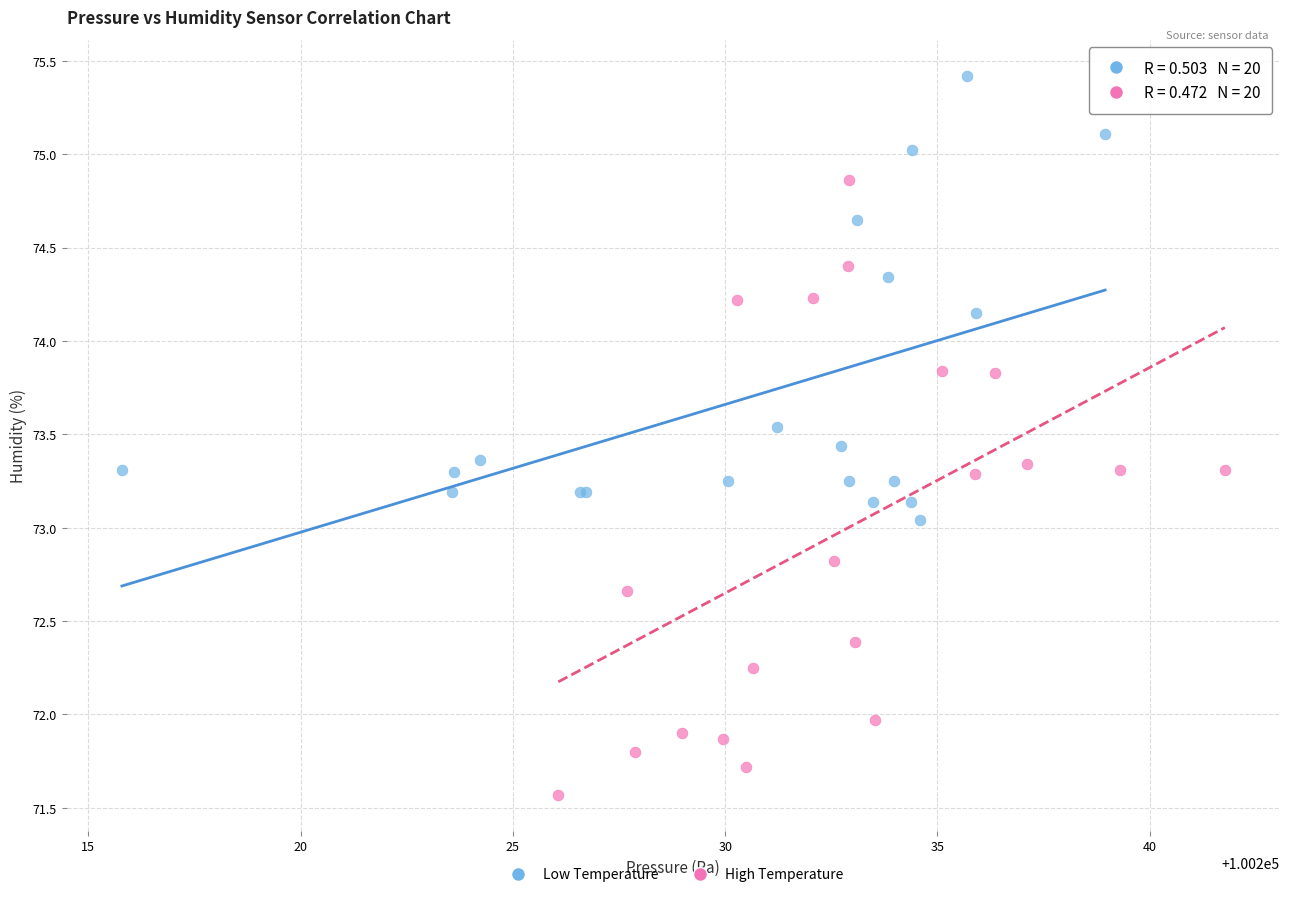

Which series has the widest spread of Y values?

High Temperature